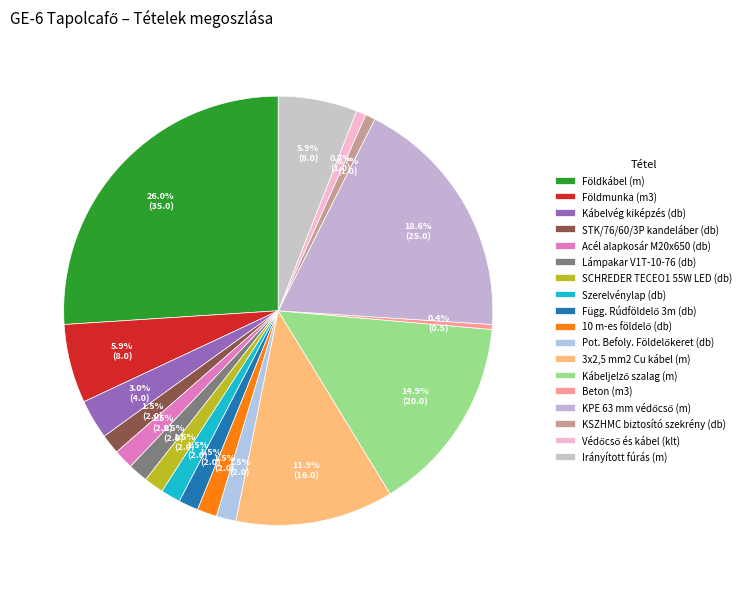

Is it true that Acél alapkosár M20x650 (db) is 11% of the pie?

False